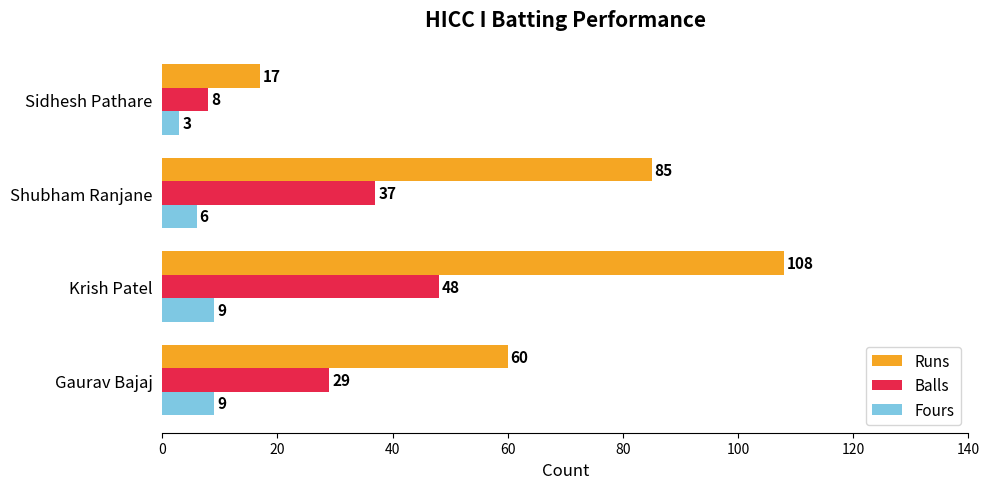

What are all the series names shown in the legend?

Runs, Balls, Fours